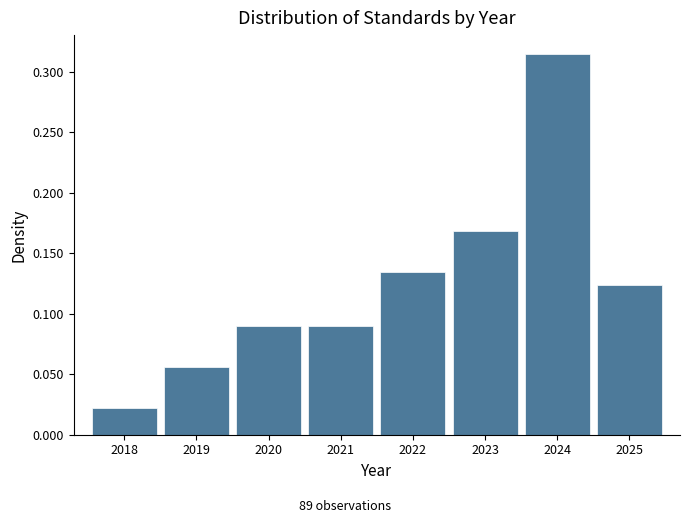

Reading left to right, list every bar in this chart as the range it spans on the x-axis followed by its height. The values are not printed on the chart, so give them approximately, as read against the axis.

2017.5 to 2018.5: 0.020
2018.5 to 2019.5: 0.055
2019.5 to 2020.5: 0.090
2020.5 to 2021.5: 0.090
2021.5 to 2022.5: 0.135
2022.5 to 2023.5: 0.170
2023.5 to 2024.5: 0.315
2024.5 to 2025.5: 0.125